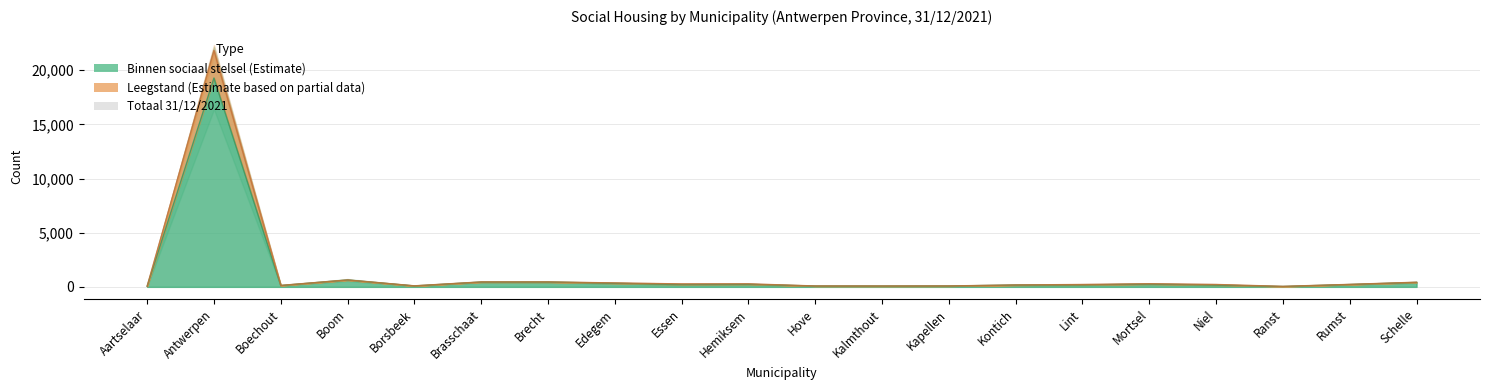

What value does the Totaal 31/12/2021 series have at Borsbeek?

97